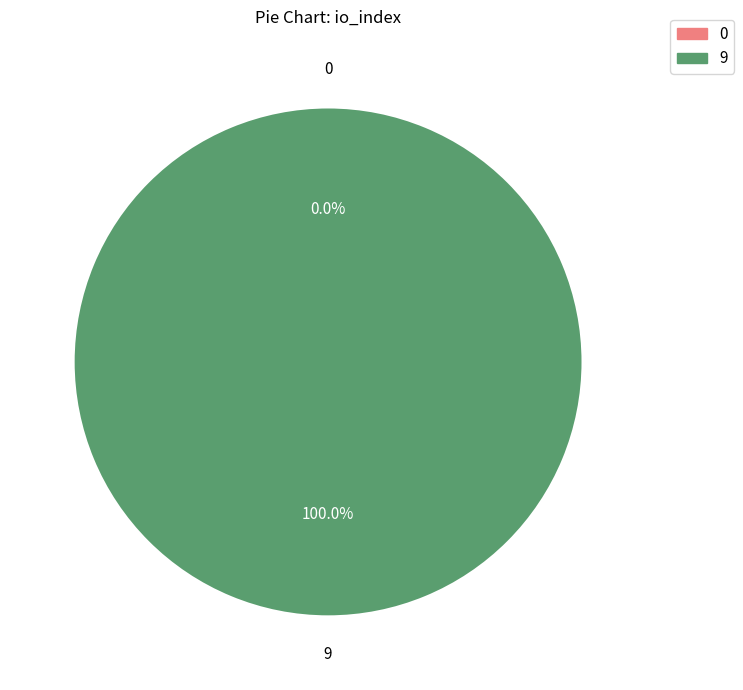

Is there any slice that represents more than half of the pie?

Yes